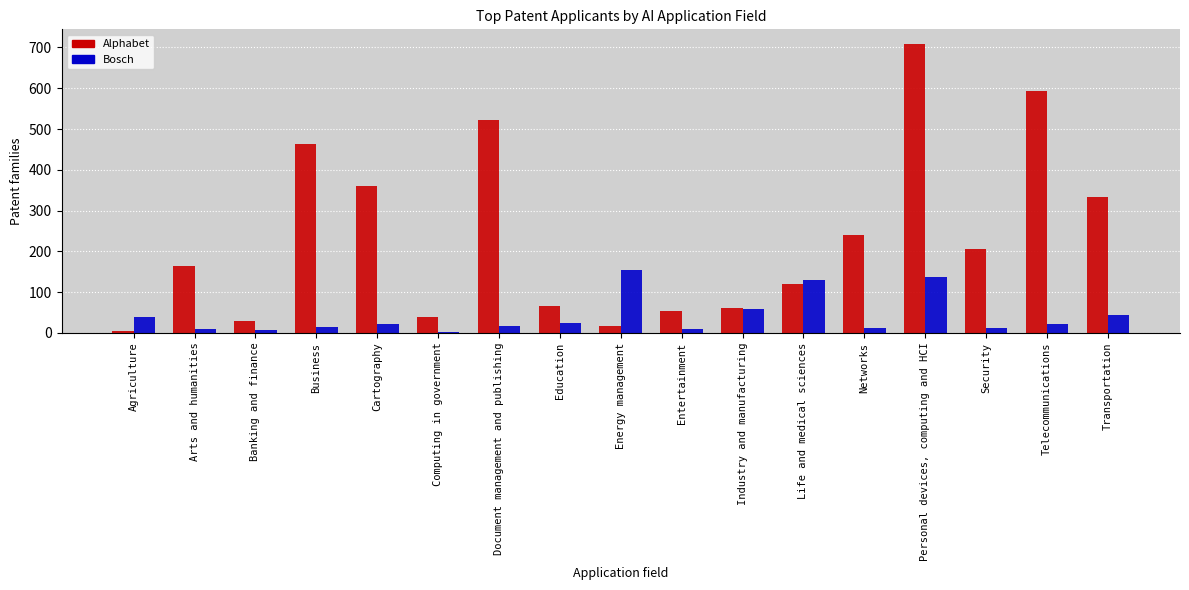

At which category is the sum across all series the highest?

Personal devices, computing and HCI